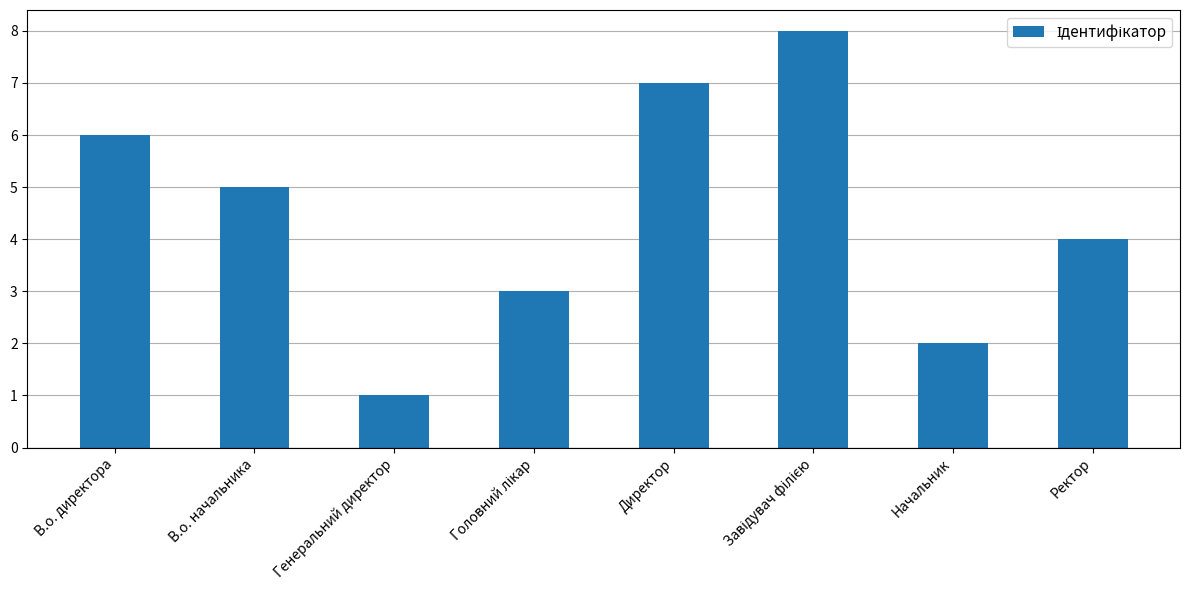

What is the label of the 1st bar from the right?

Ректор